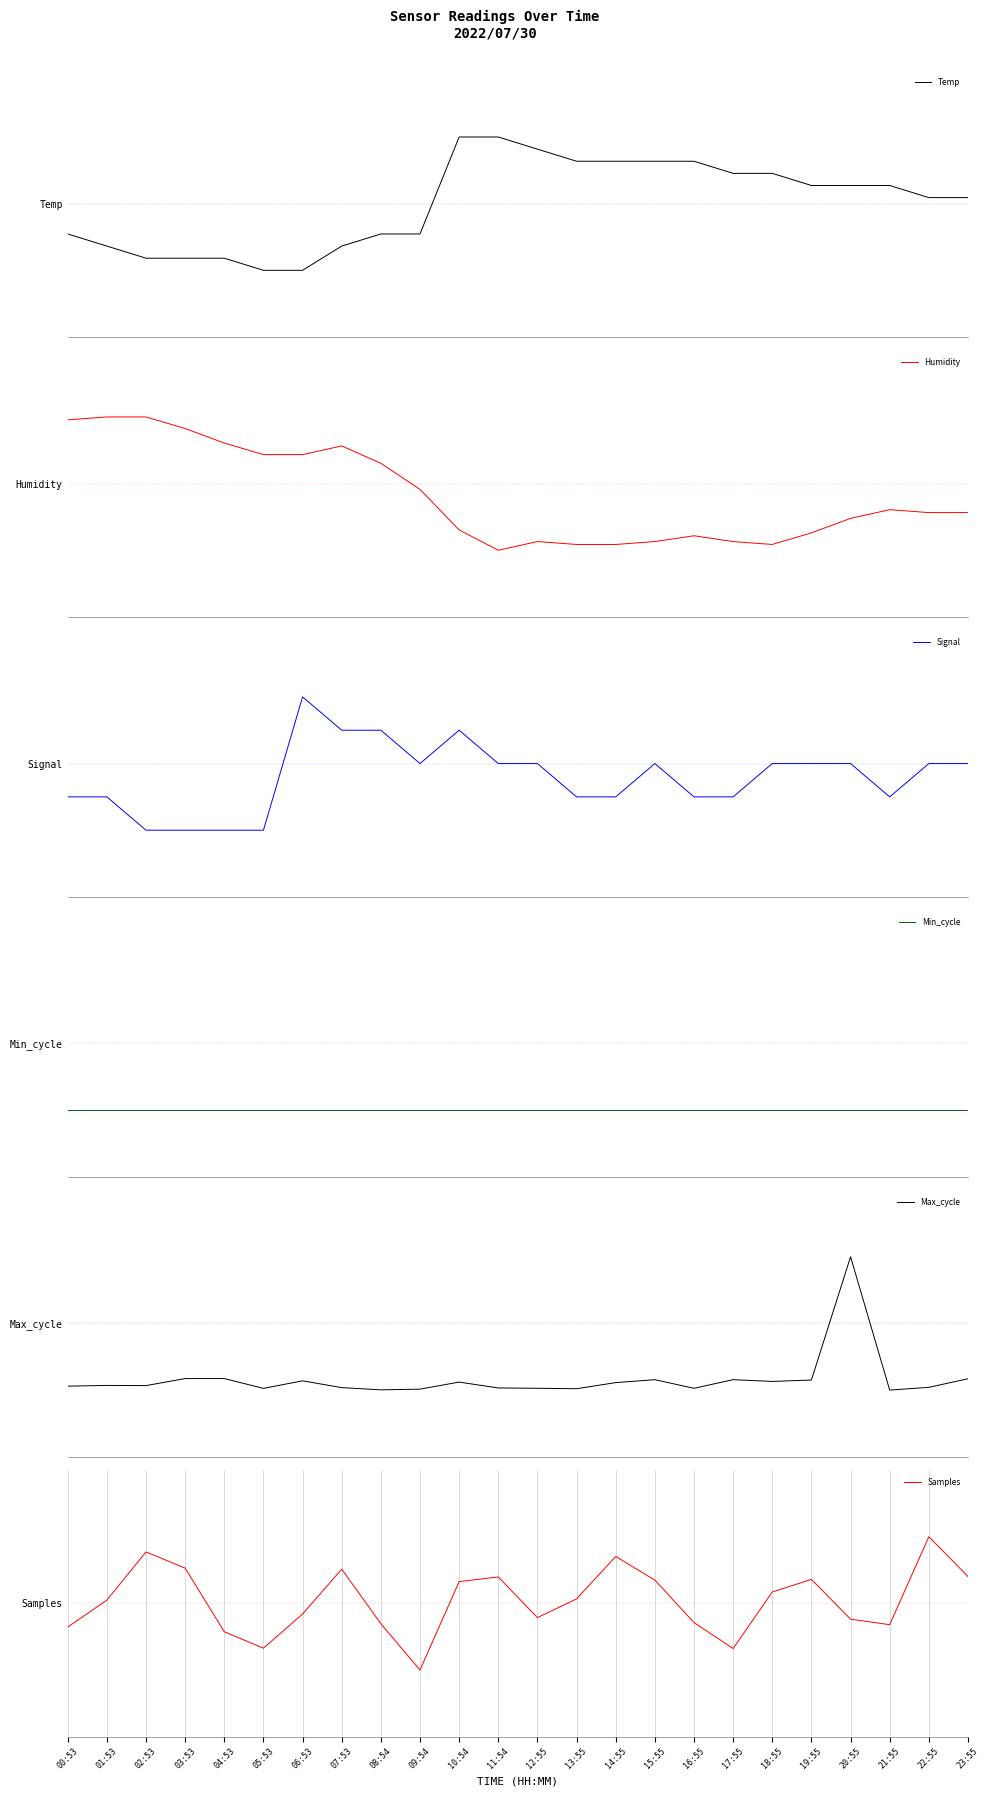

Which series has the largest range (max minus min)?

Temp